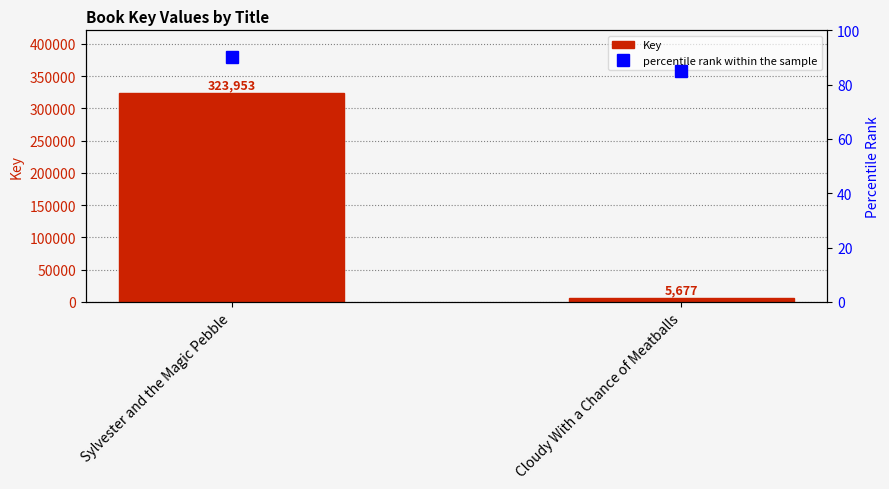

The value of percentile rank within the sample at Sylvester and the Magic Pebble is 90. True or false?

True